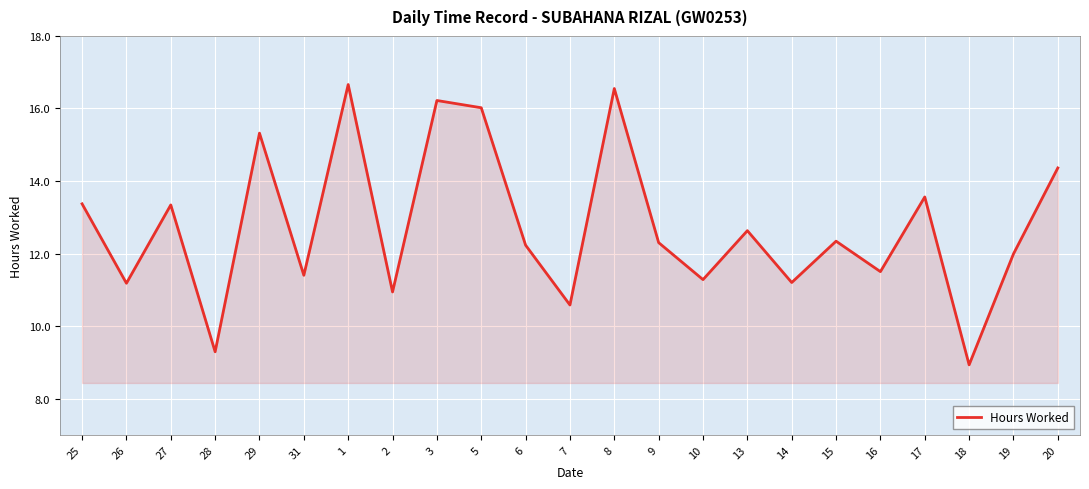

The chart shows a value of 16.7 at 1. True or false?

True